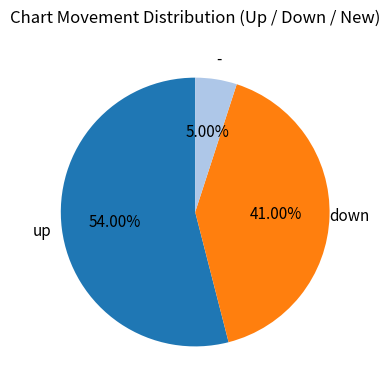

Does any single category account for the majority?

Yes